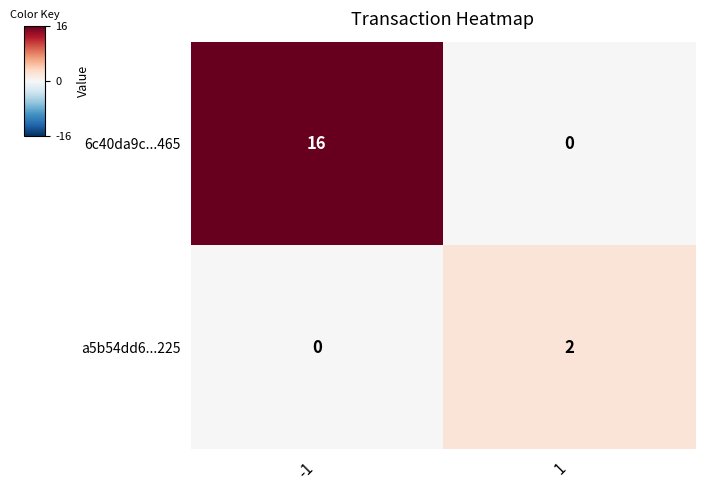

How many data points does each series have?

2